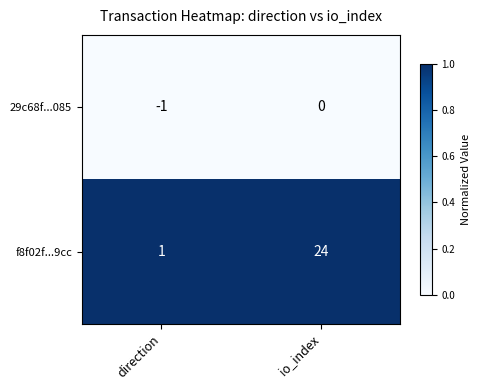

How many data points does each series have?

2